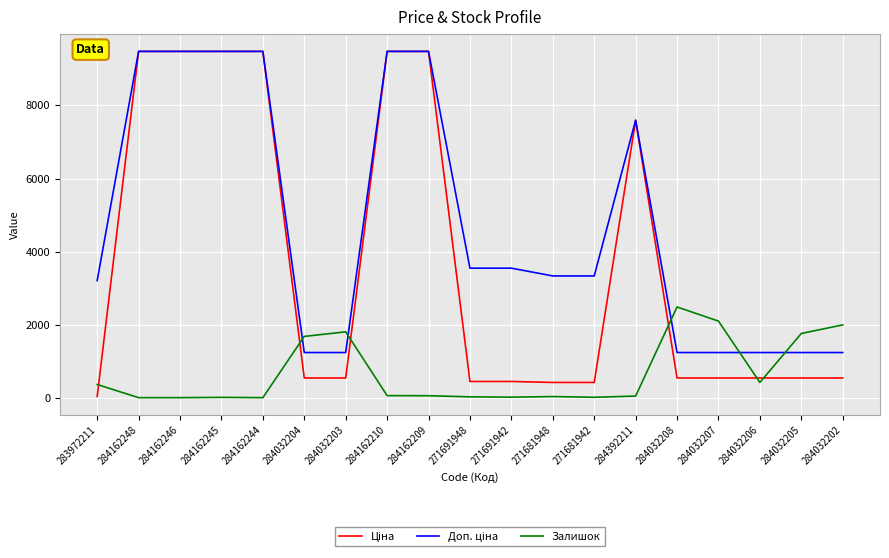

What is the total value across all series at 284032205?

3531.4